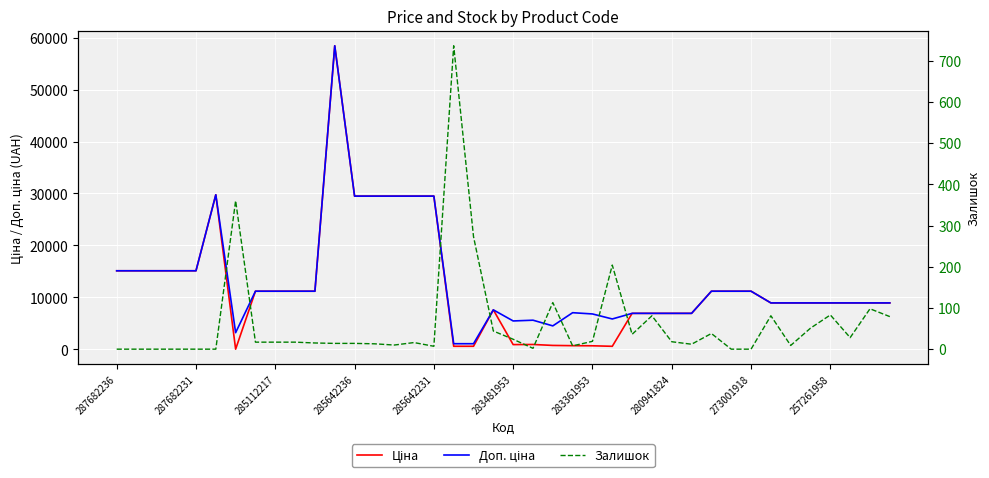

List the series in order of their peak value, lowest first.

Залишок, Ціна, Доп. ціна